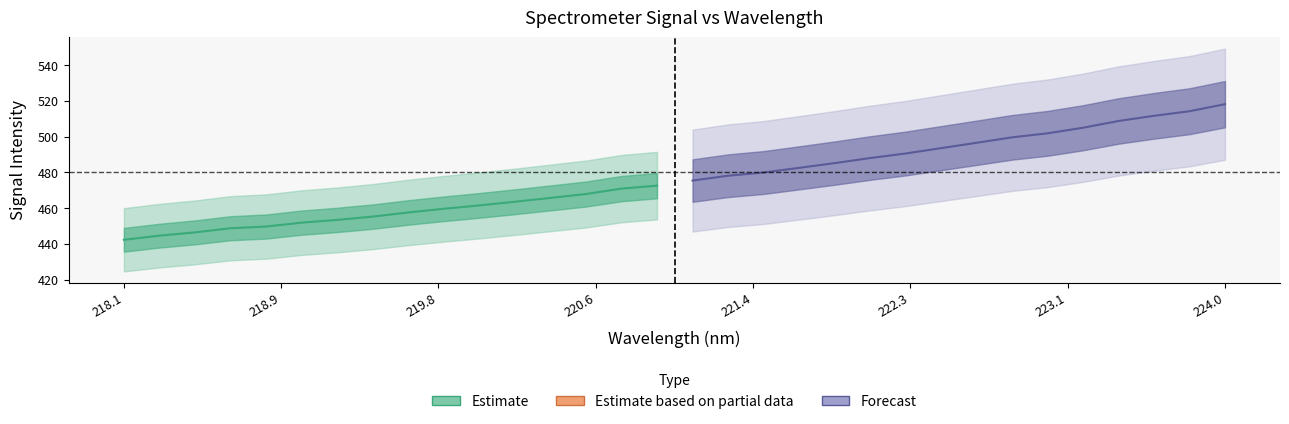

How many lines are shown in the chart?

2